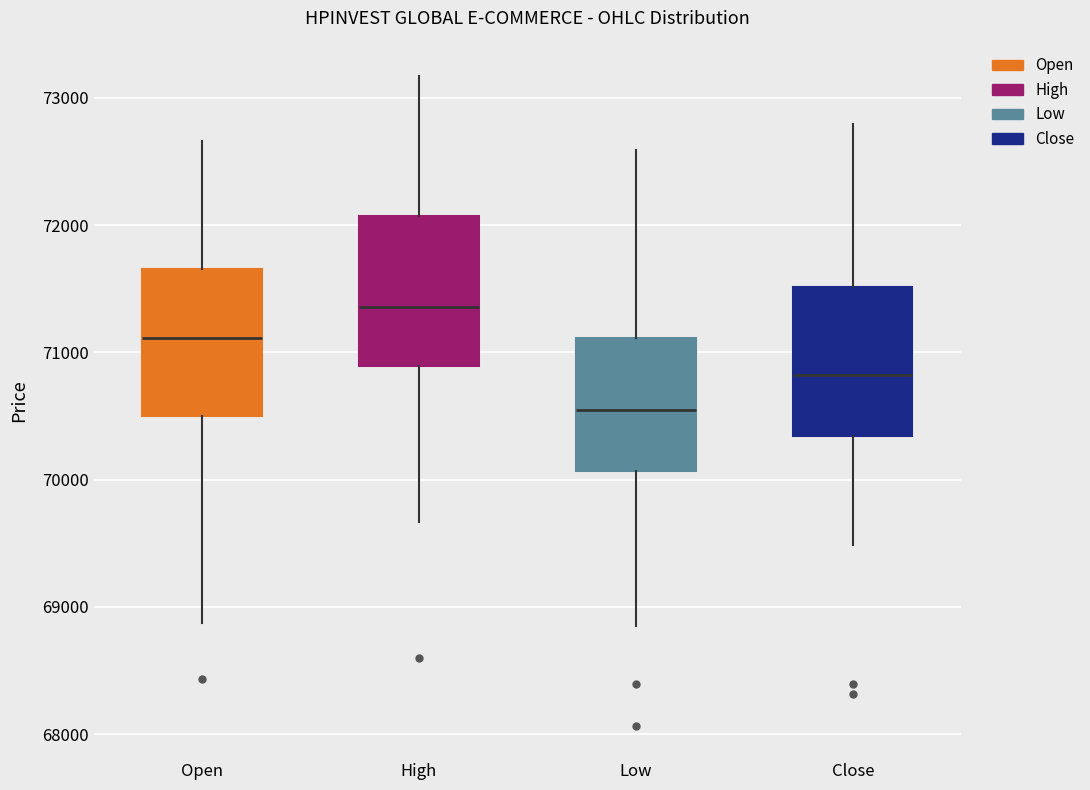

Where does the lower whisker of the box for Open end on the y-axis? The values are not printed on the chart, so give them approximately, as read against the axis.

68900